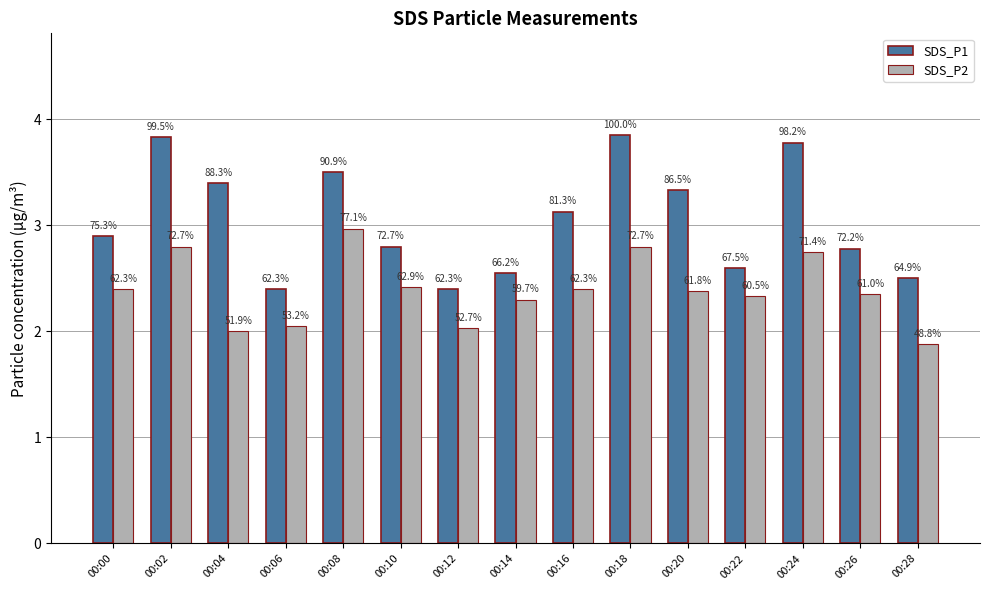

Which category has the lowest value across all series?

00:28